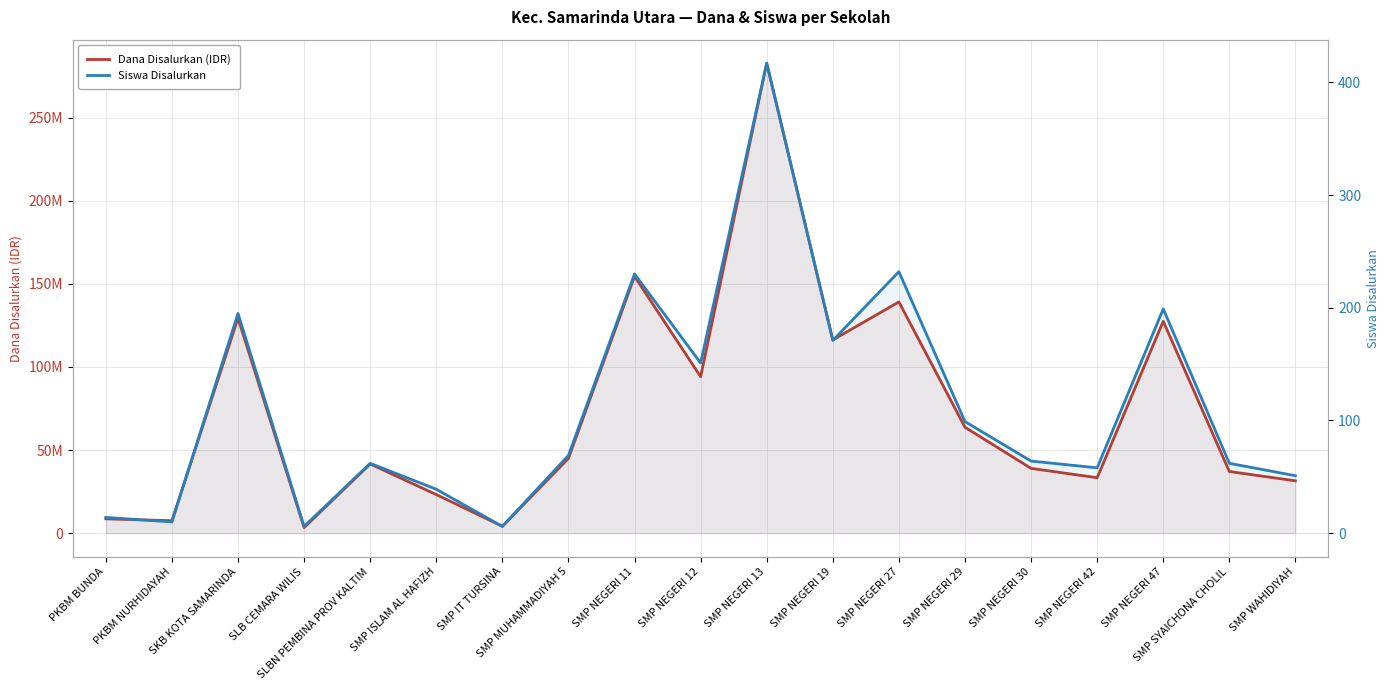

The value of Dana Disalurkan (IDR) at SMP SYAICHONA CHOLIL is 56245795. True or false?

False